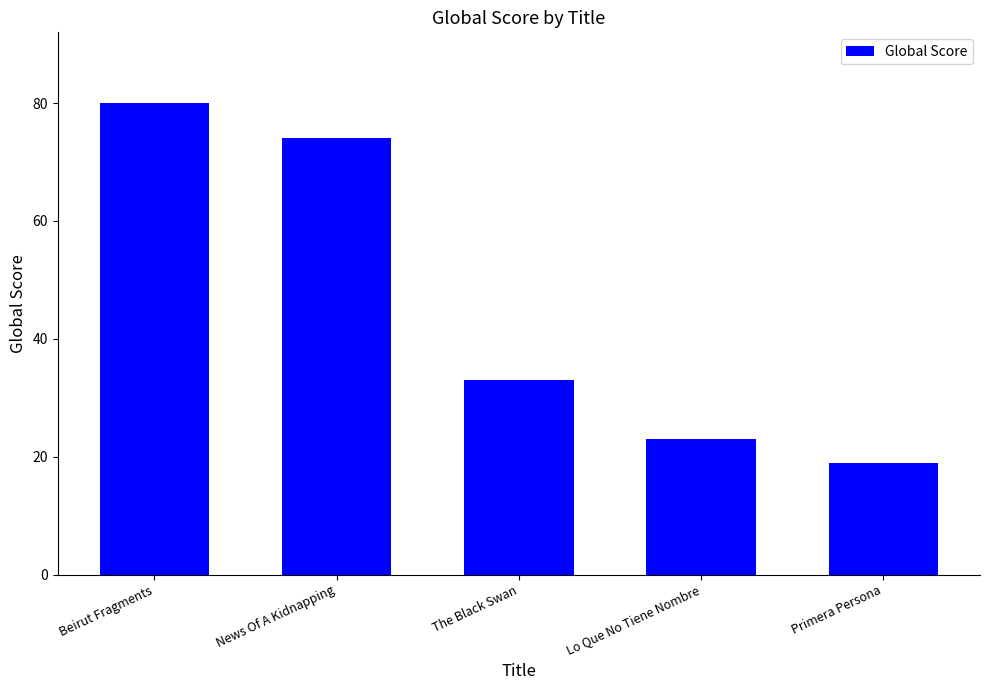

Between Primera Persona and The Black Swan, which is larger?

The Black Swan